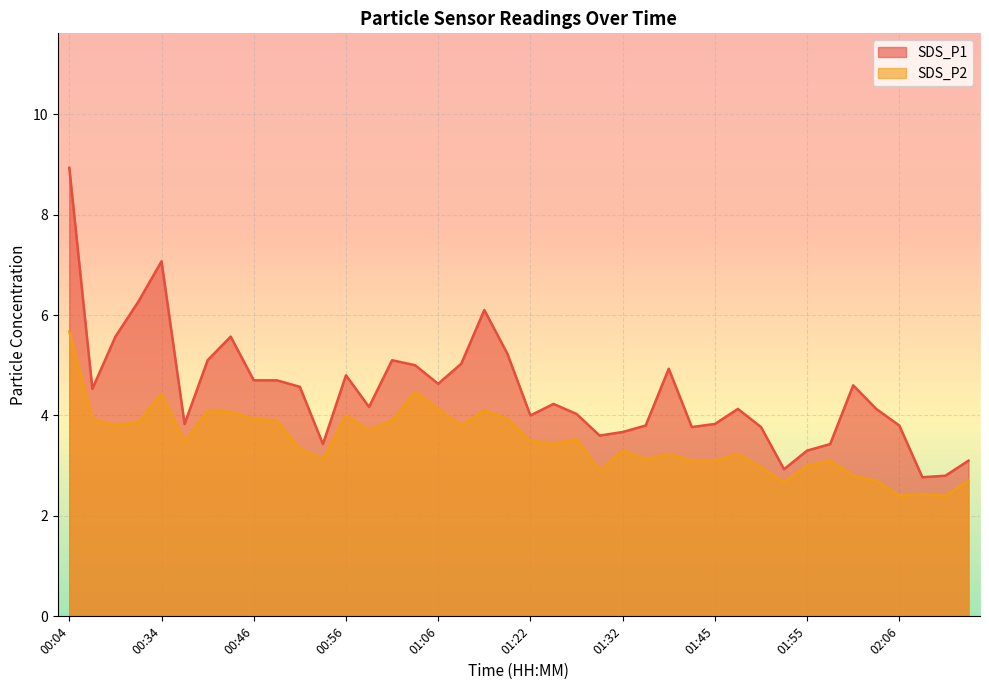

What is the difference between the maximum and second lowest values in the SDS_P2 series?

3.3